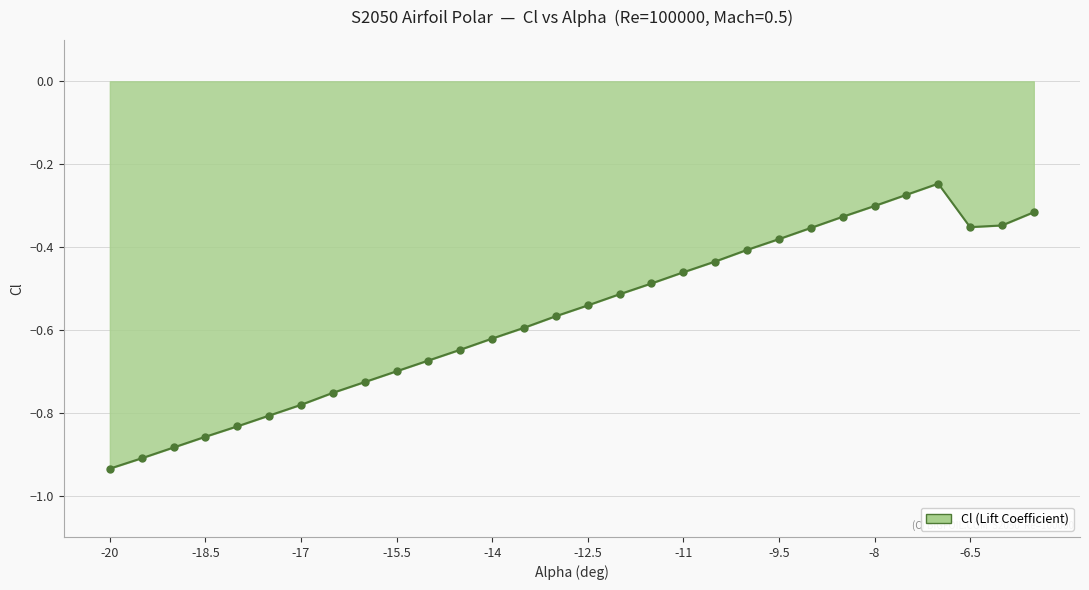

What is the difference between the maximum and minimum values?

0.7